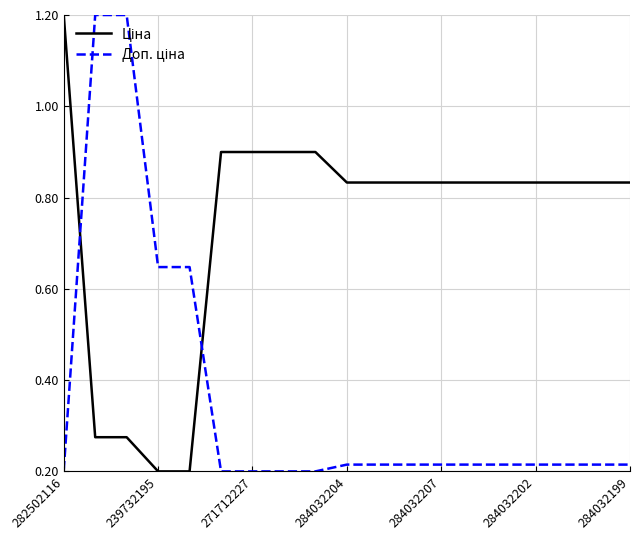

Which label corresponds to the largest value in the chart?

282502116